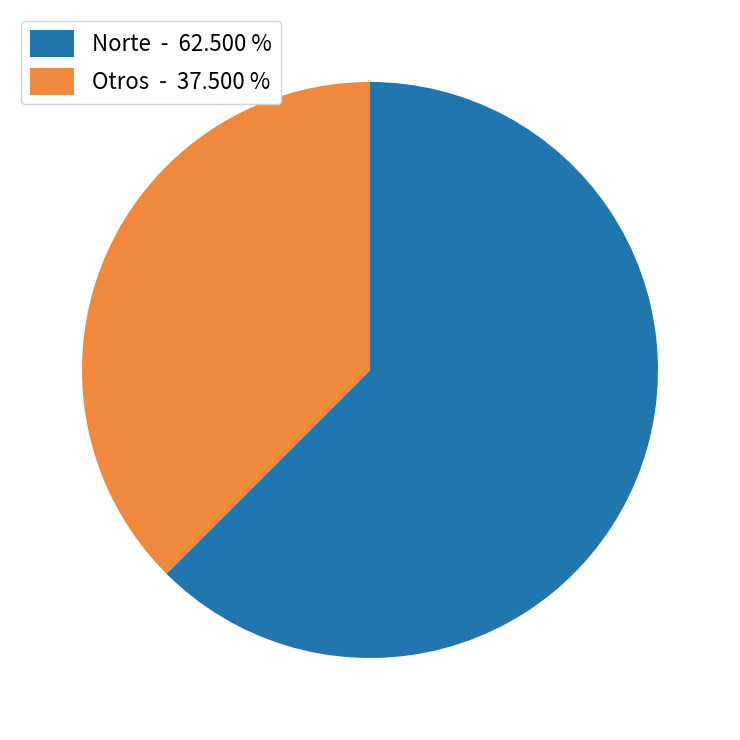

What is the majority slice?

Norte - 62.500 %